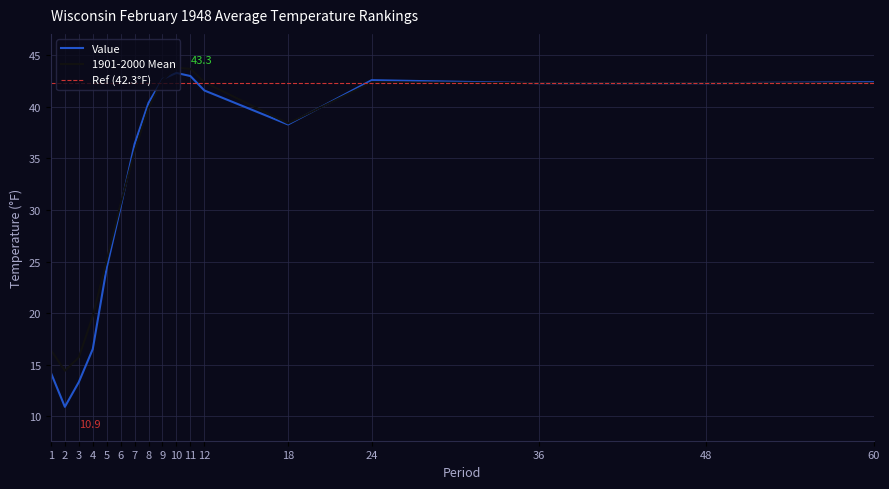

How many times do 1901-2000 Mean and Value cross each other?

3